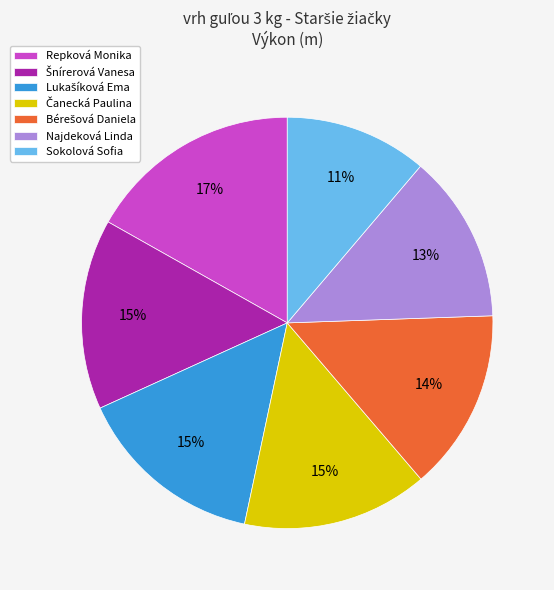

What percentage is the Najdeková Linda slice, to the nearest percent?

13%